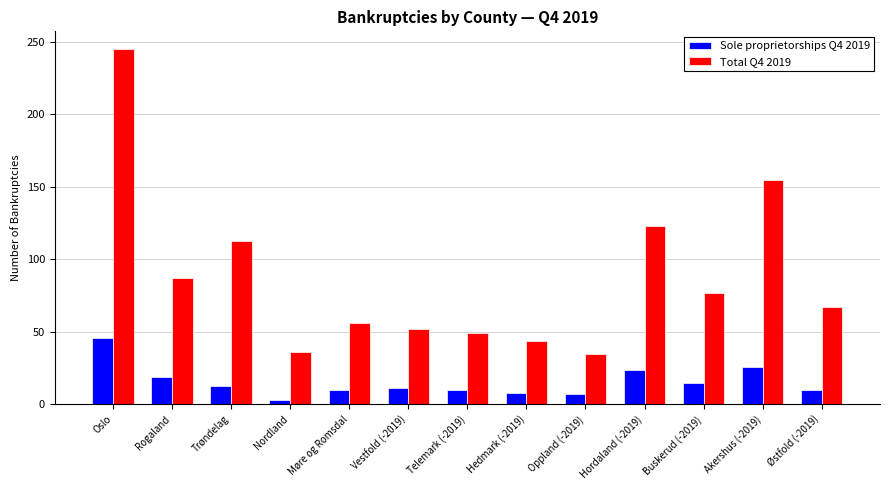

What is the total value across all series at Akershus (-2019)?

181